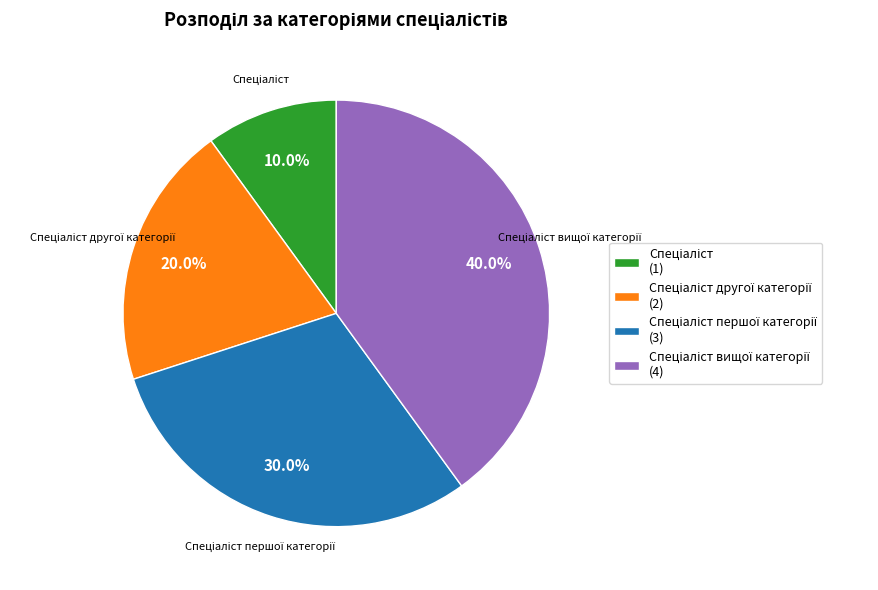

How many segments does this pie chart have?

4